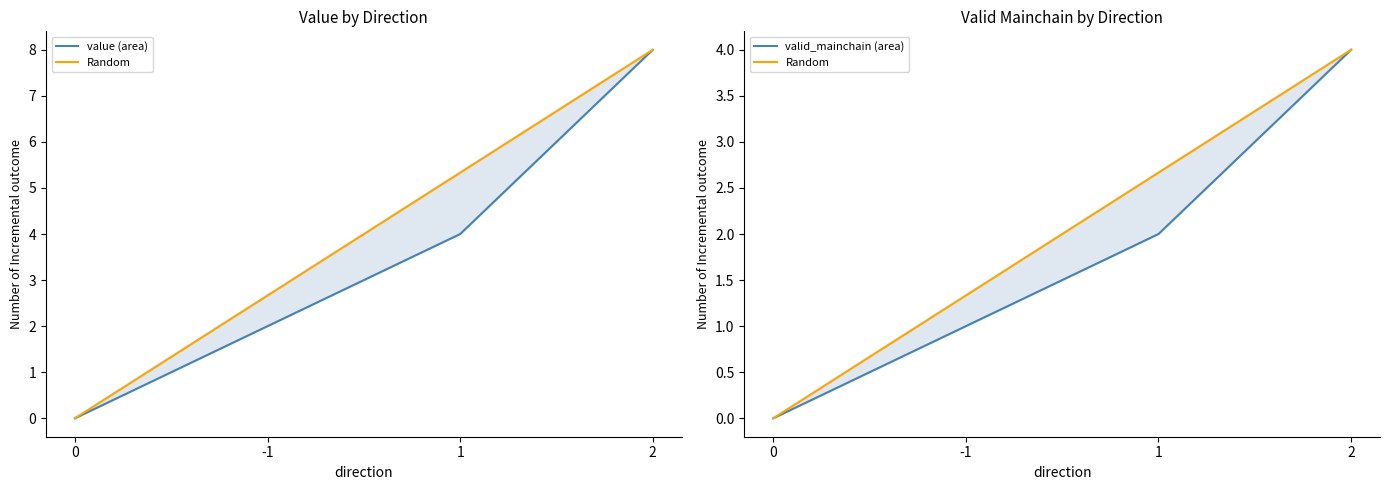

Reading left to right, transcribe all the data shown in this chart.

value (area): 0.0	2.0	4.0	8.0
Random: 0.0	1.3	2.7	4.0
valid_mainchain (area): 0.0	1.0	2.0	4.0